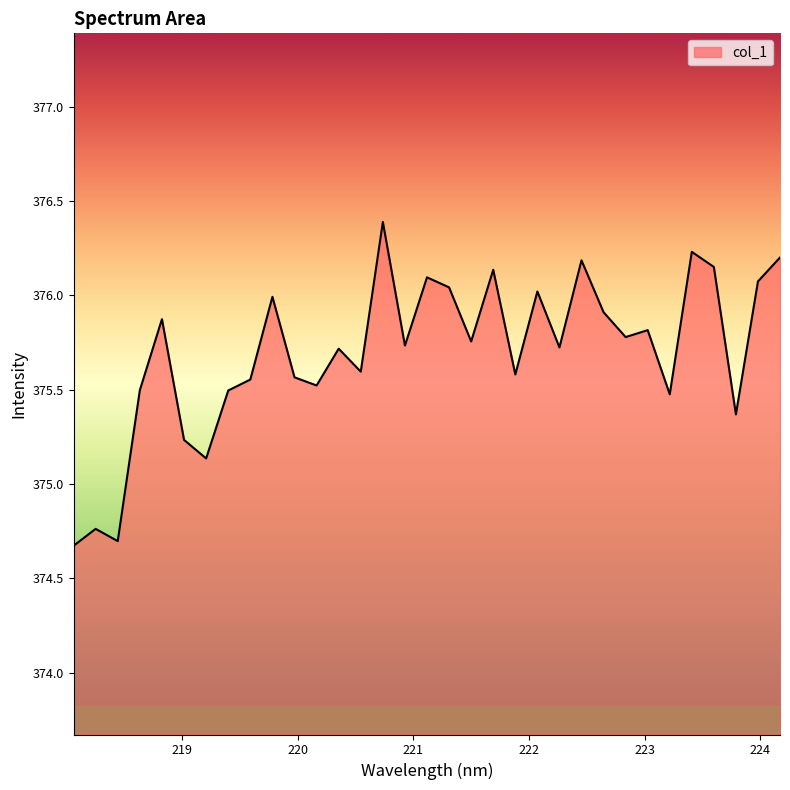

What is the greatest value displayed?

376.4